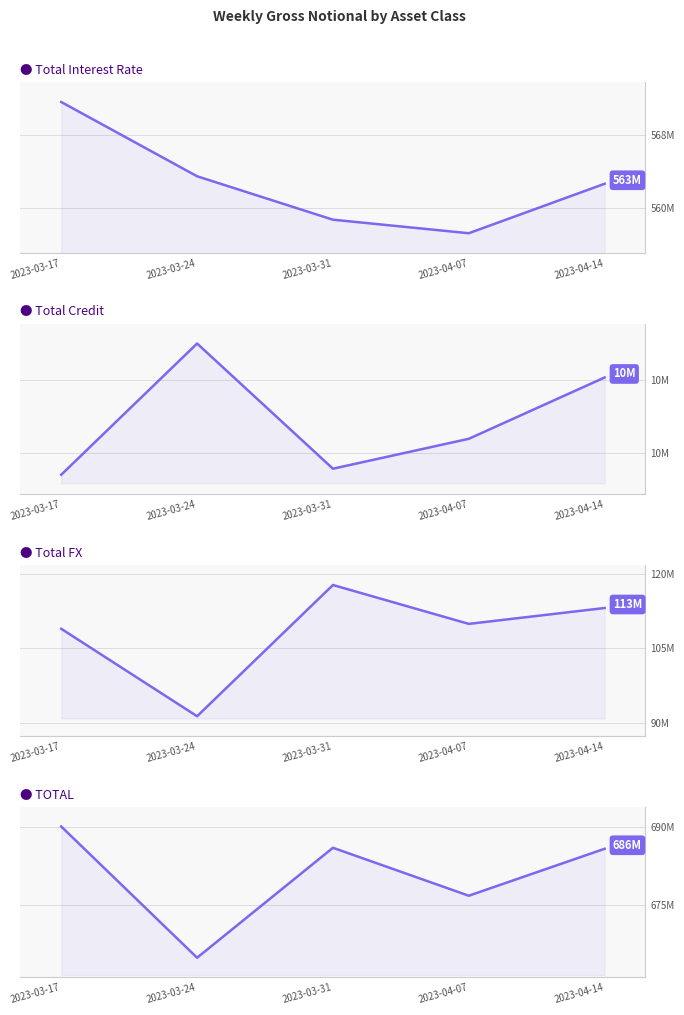

At which label does Total Interest Rate first exceed 562658937?

2023-03-17